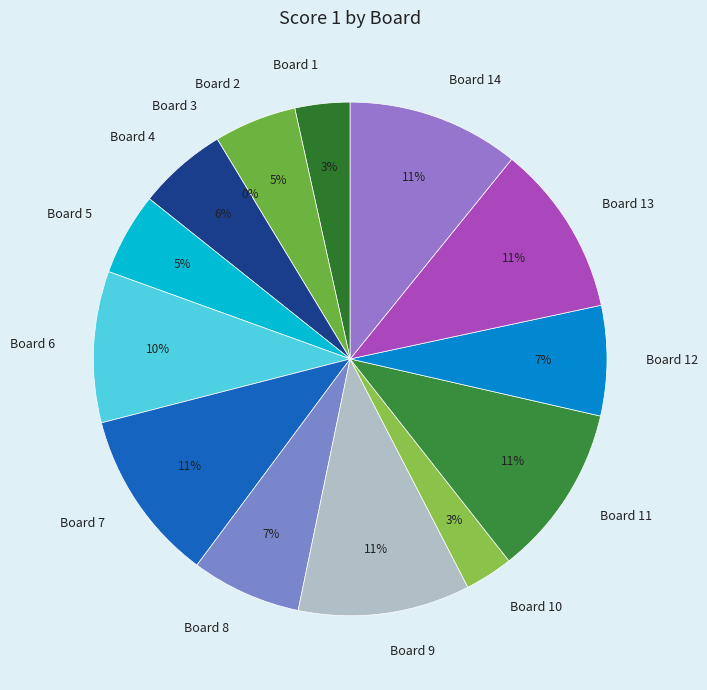

To the nearest percent, what is the difference between the Board 9 and Board 3 slice percentages?

11%